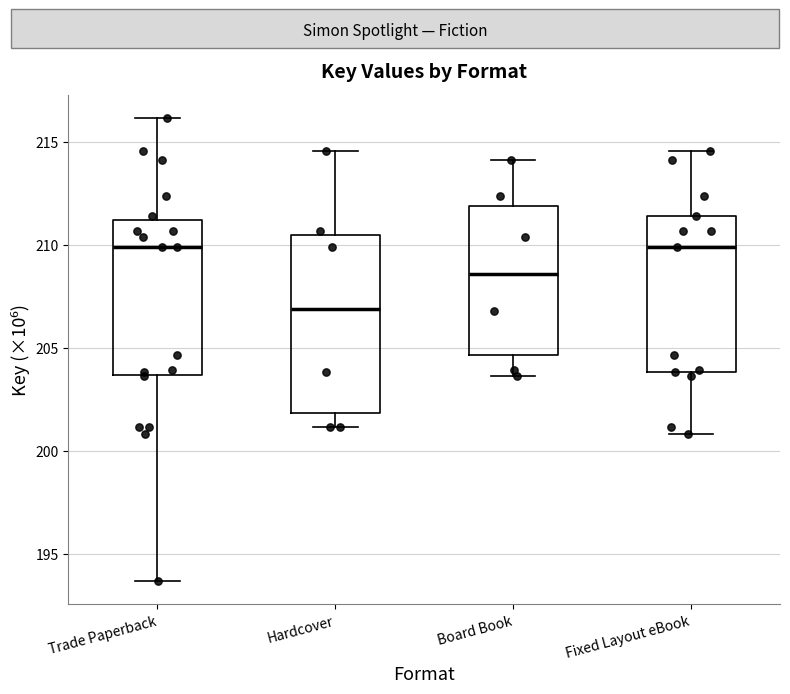

Reading left to right, transcribe this box plot: for each box, give where its median line is, the range the box spans, and where its two whiskers end, as read against the y-axis. The values are not printed on the chart, so give them approximately, as read against the axis.

Trade Paperback: median 210.0, box 203.5 to 211.0, whiskers 193.5 to 216.0
Hardcover: median 207.0, box 202.0 to 210.5, whiskers 201.0 to 214.5
Board Book: median 208.5, box 204.5 to 212.0, whiskers 203.5 to 214.0
Fixed Layout eBook: median 210.0, box 204.0 to 211.5, whiskers 201.0 to 214.5